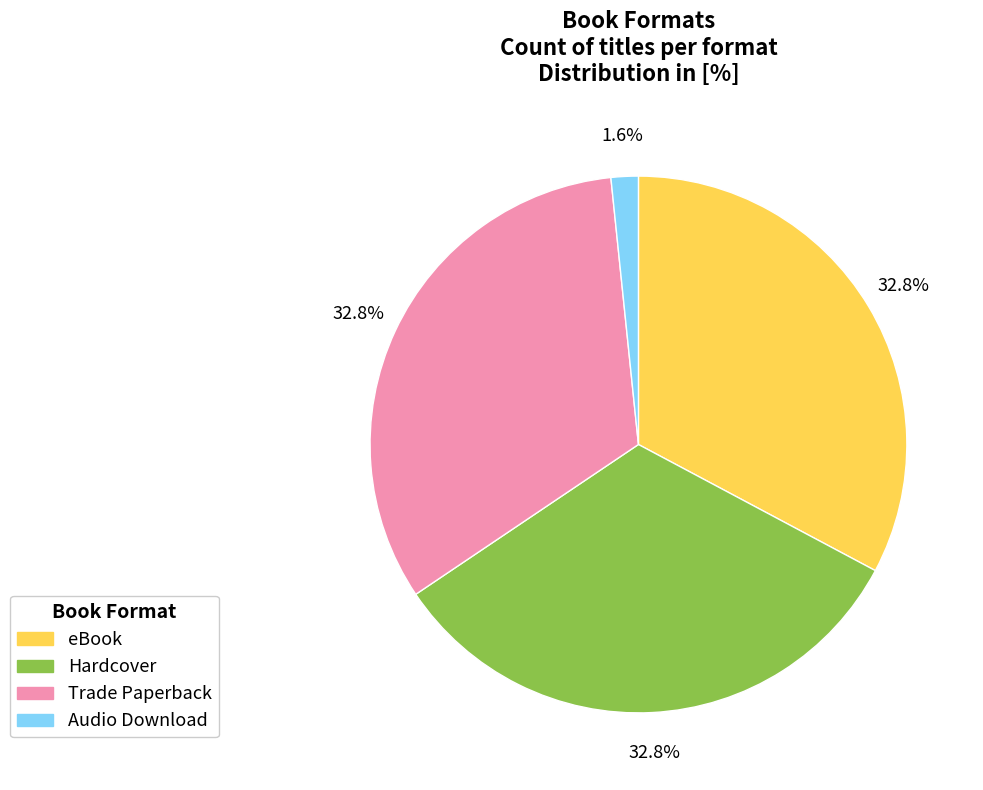

Is it true that eBook is 33% of the pie?

True